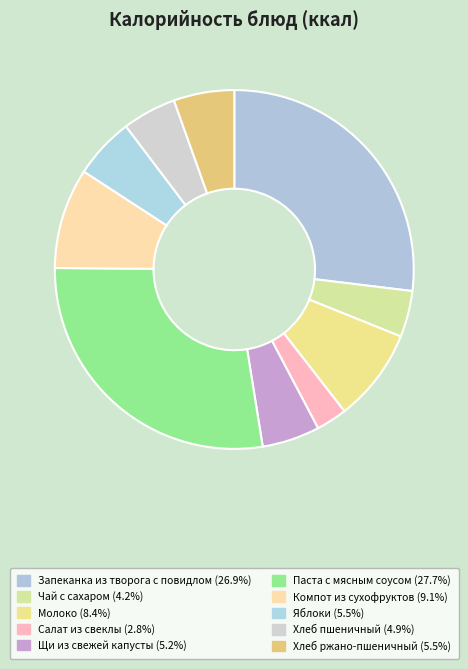

How many segments does this pie chart have?

10